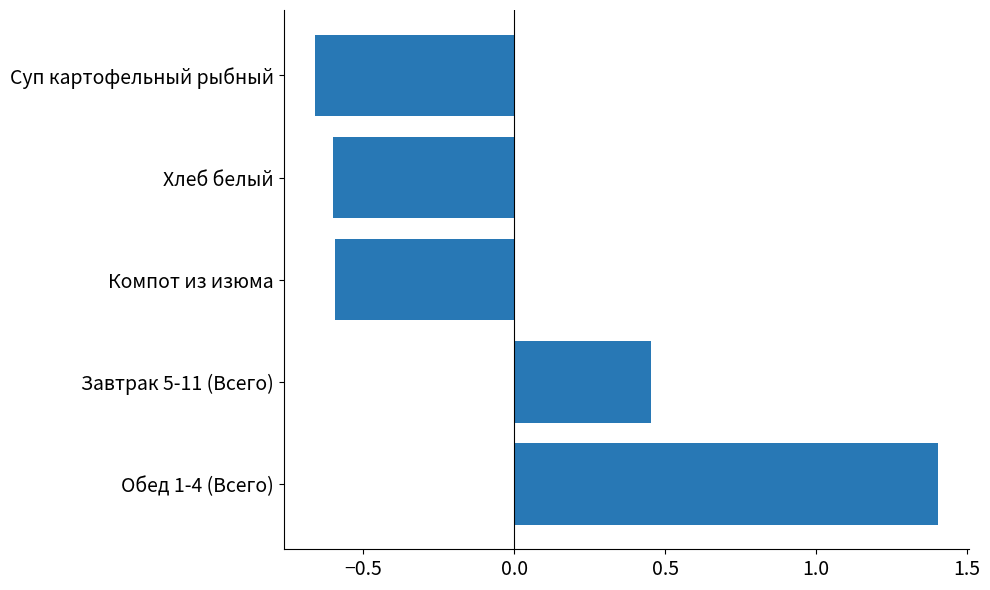

Is it true that the value at Компот из изюма is -0.1?

False